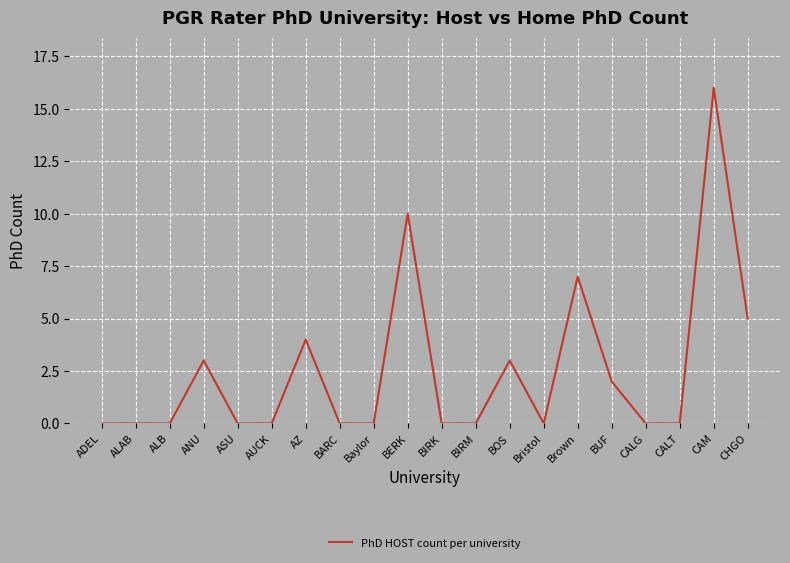

True or false: the data shows 9 at CAM.

False